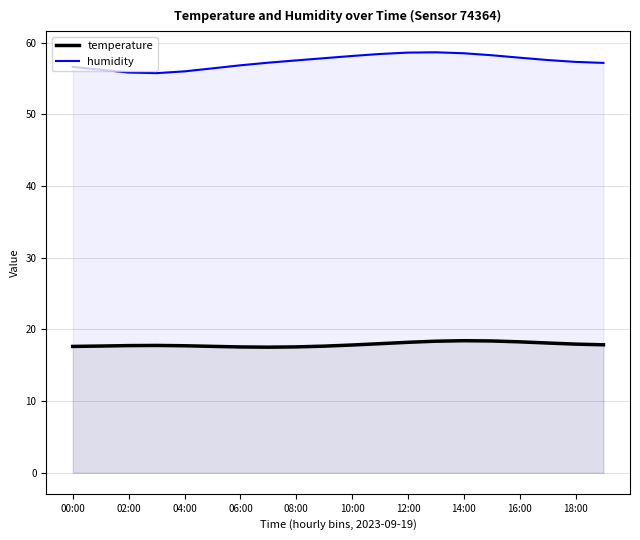

What is the average value of the temperature series?

17.9